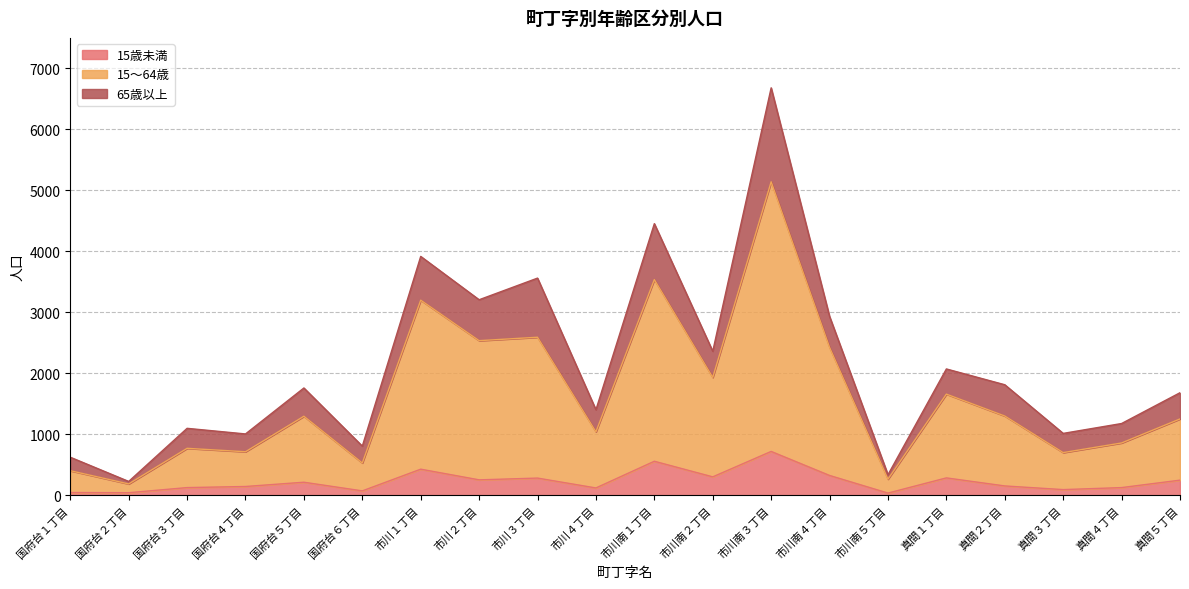

Is it true that 15歳未満 equals 280 at 市川３丁目?

True